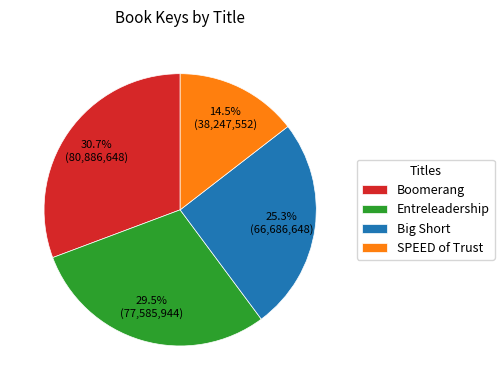

Do SPEED of Trust and Big Short together represent more than half of the pie?

No